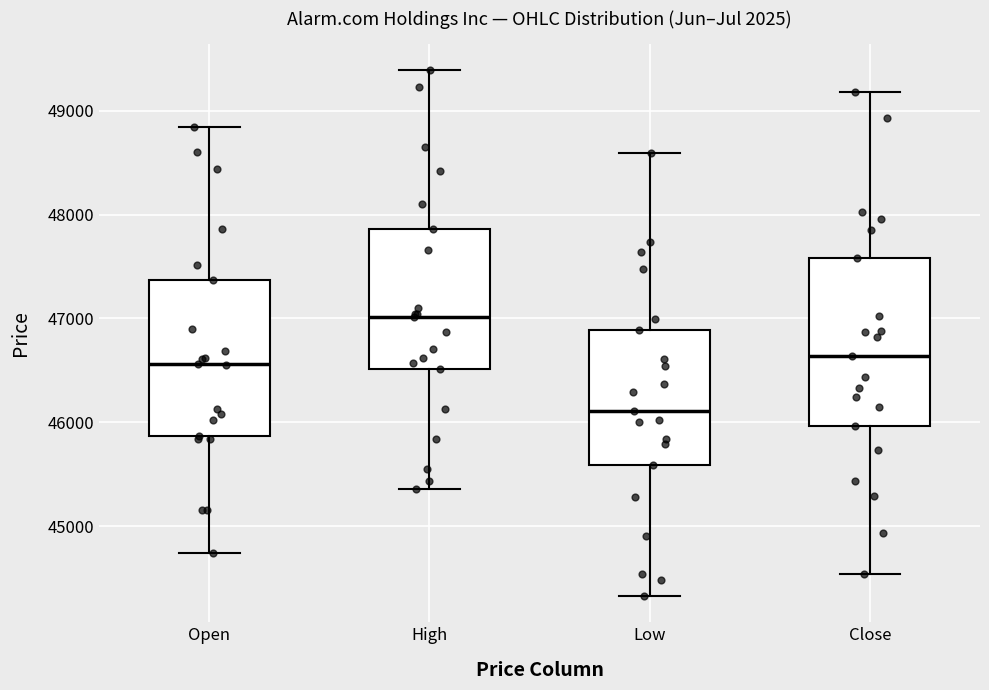

Which box is the tallest, from its lower edge to its upper edge?

Close